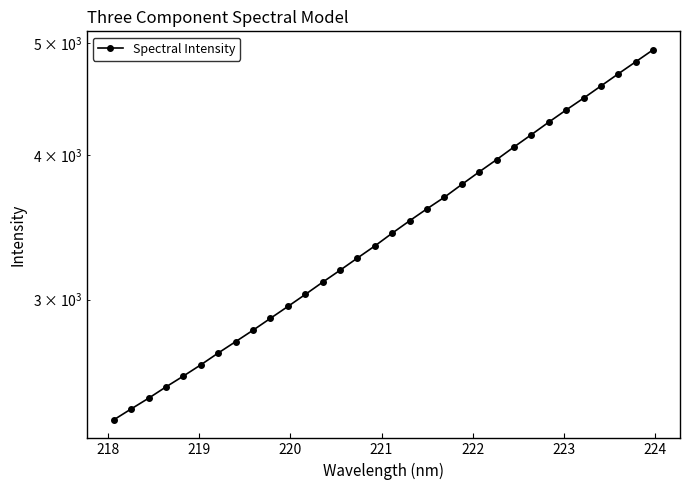

What is the average value?

3476.6